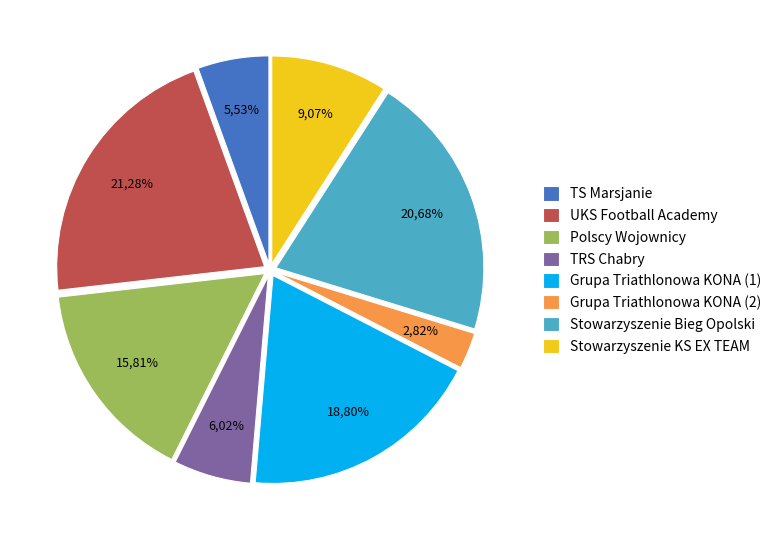

The Polscy Wojownicy slice represents 16% of the pie. True or false?

True